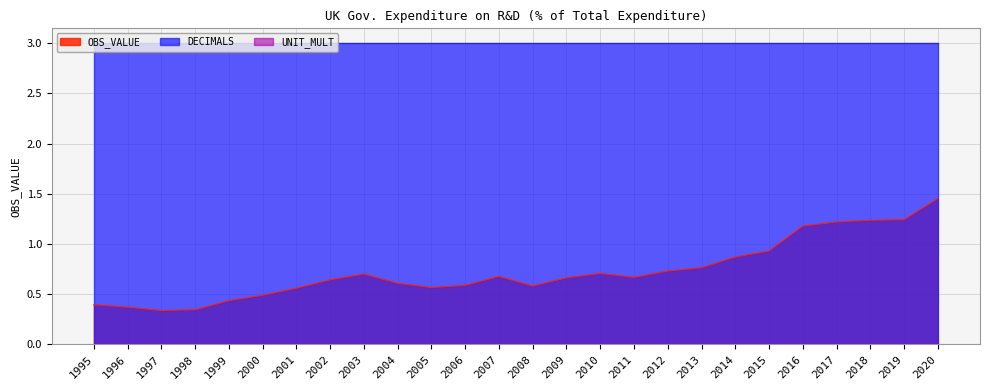

Count the number of categories in the chart.

26